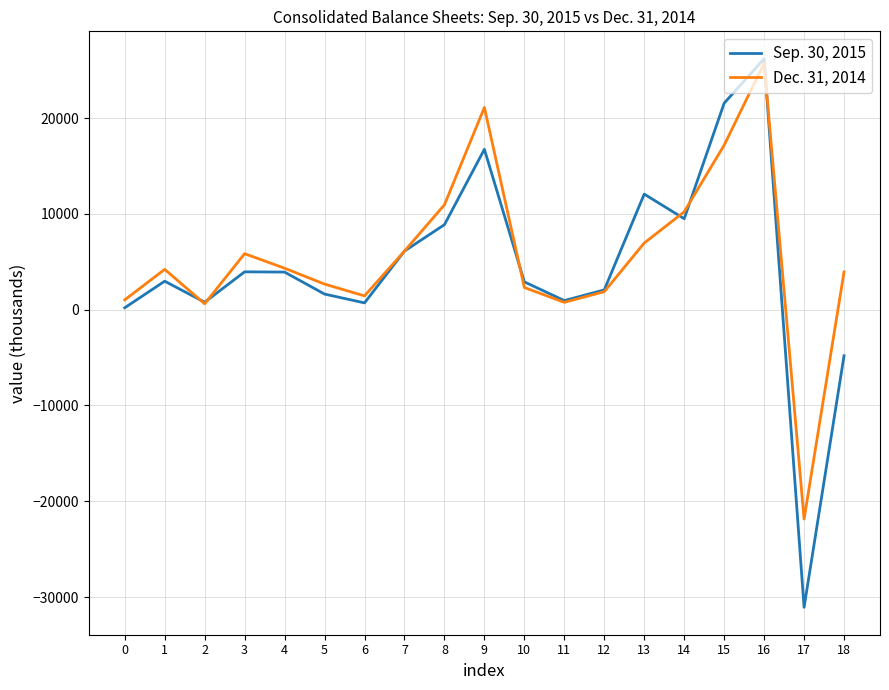

At which category does the chart reach its peak across all series?

16